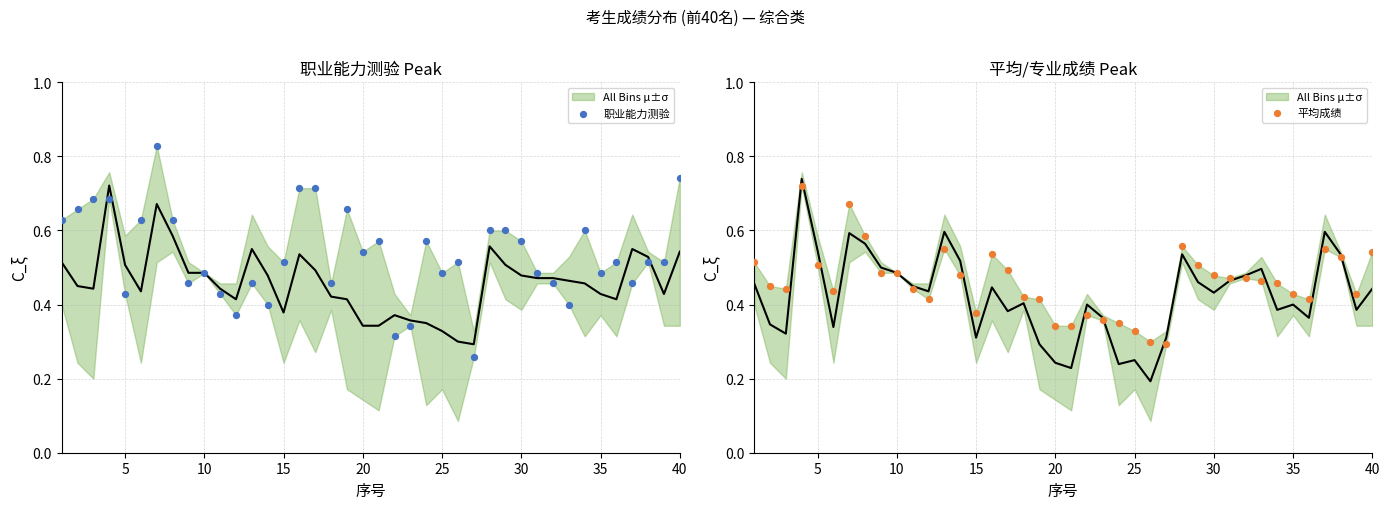

Is the value of 职业能力测验 at 36 greater than the value of 平均成绩 at 5?

Yes